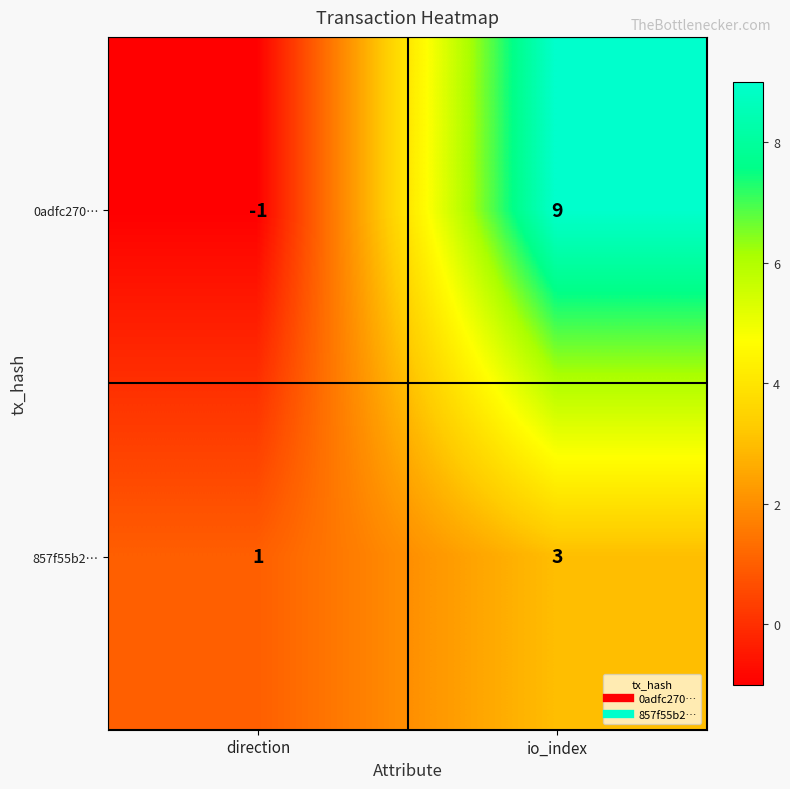

At which category is the sum across all series the highest?

io_index